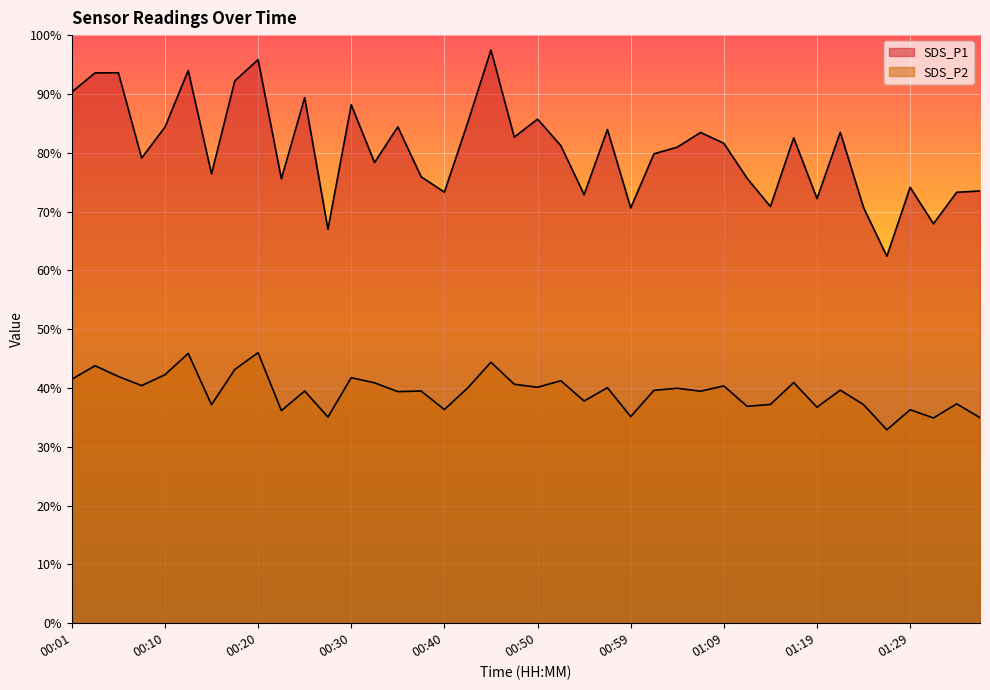

What are all the series names shown in the legend?

SDS_P1, SDS_P2